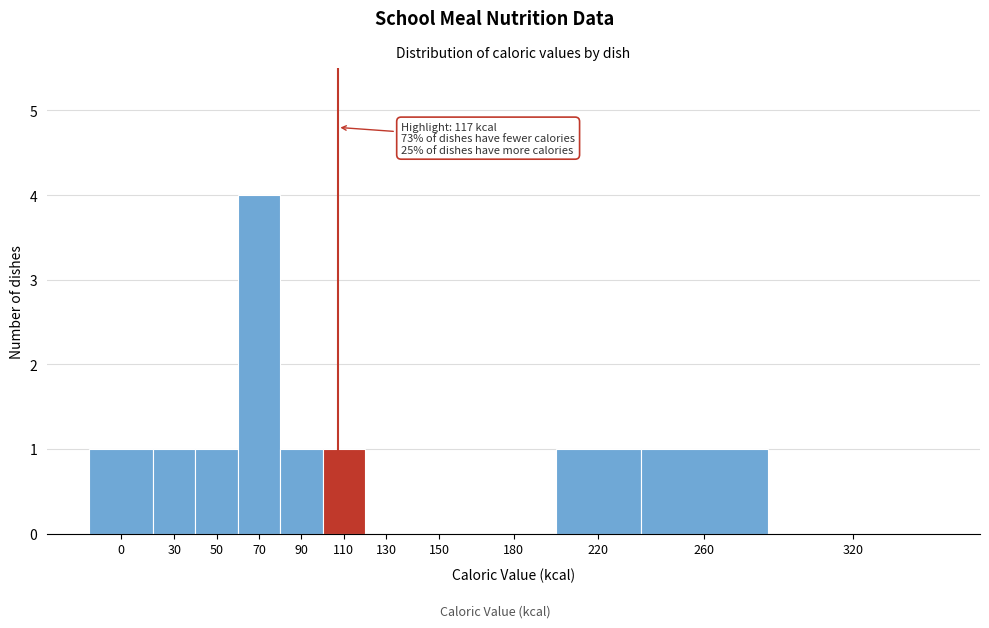

Reading right to left, list all the values displayed in this chart.

320=0	260=1	220=1	180=0	150=0	130=0	110=1	90=1	70=4	50=1	30=1	0=1